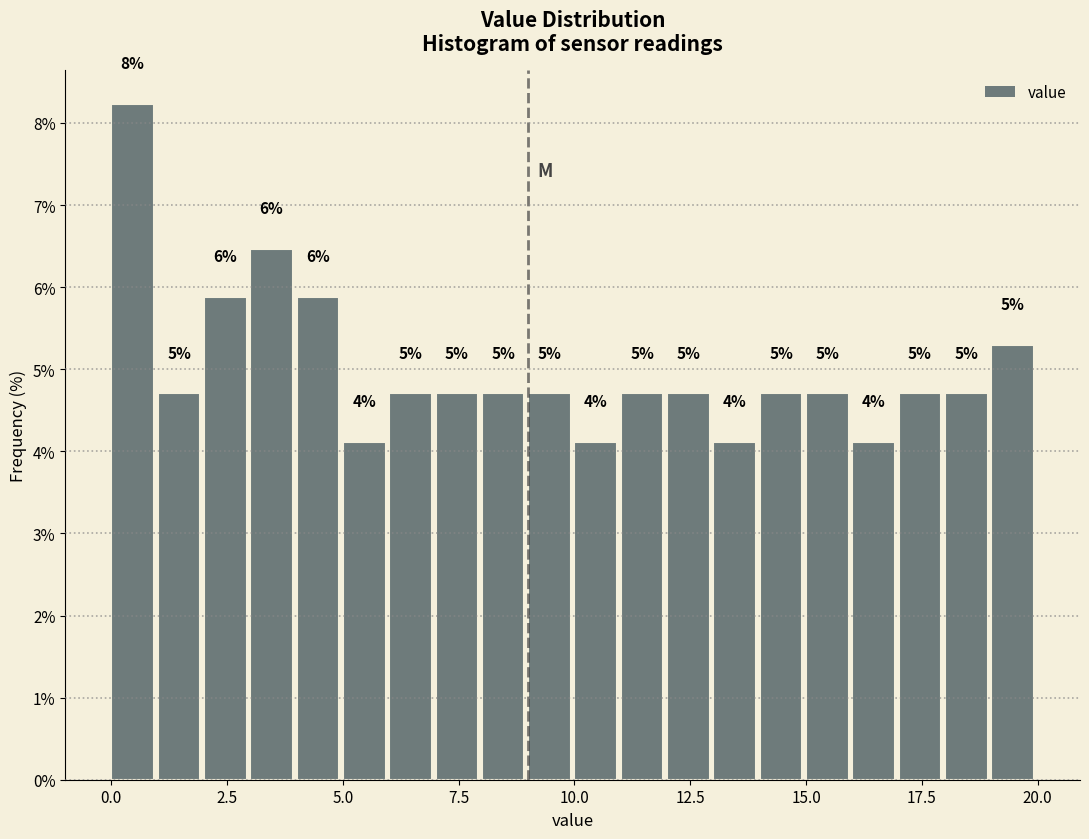

Read against the x-axis, roughly where is the centre of the tallest bar?

0.5